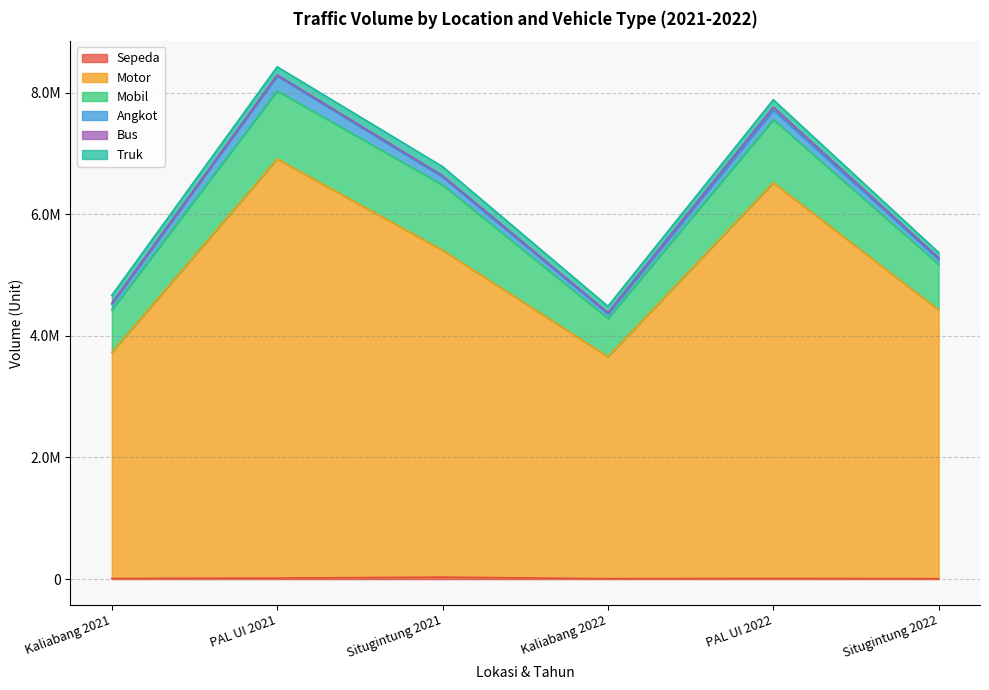

Which series has the largest total across all categories?

Motor